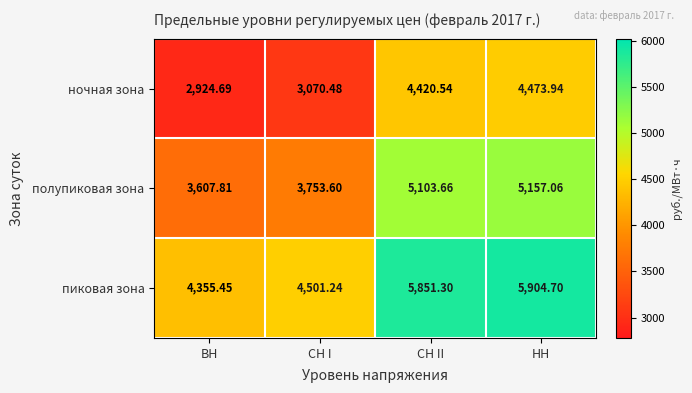

Which category has the lowest value across all series?

ВН